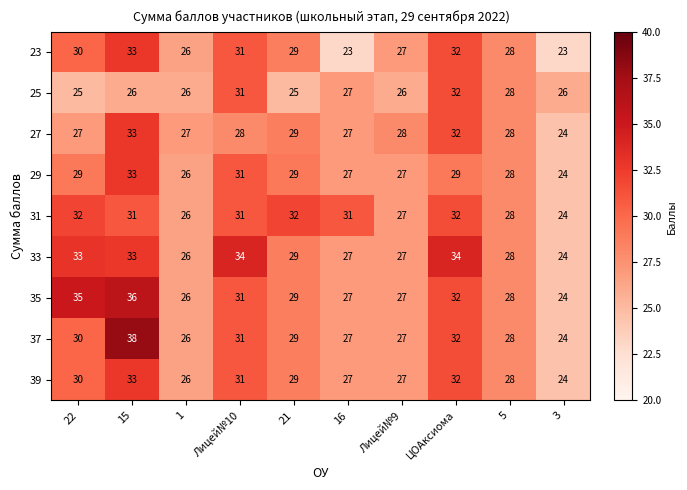

The 37 series shows 26 at 1. True or false?

True